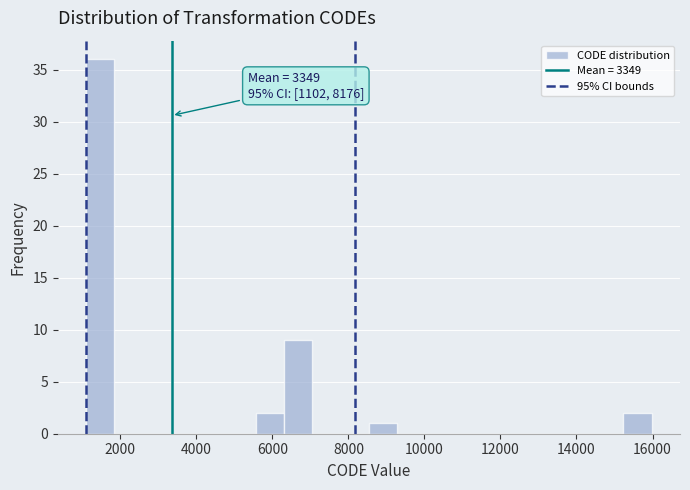

Around what value on the x-axis is the tallest bar? Give the approximate position of its centre, as read against the axis.

1400